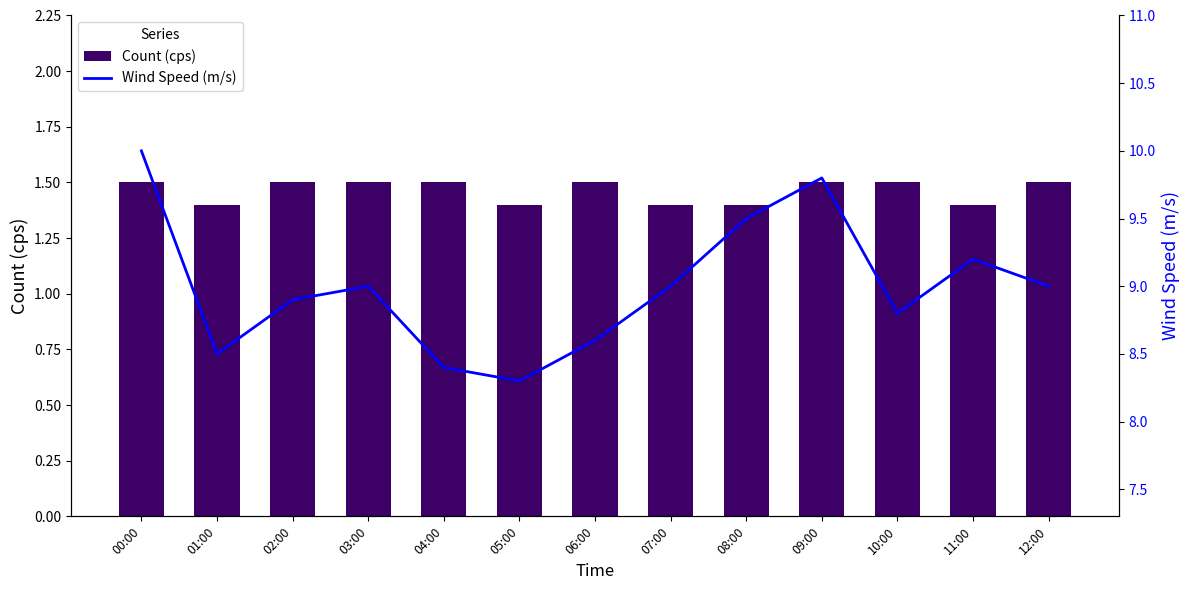

At how many categories does at least one series exceed 8?

13